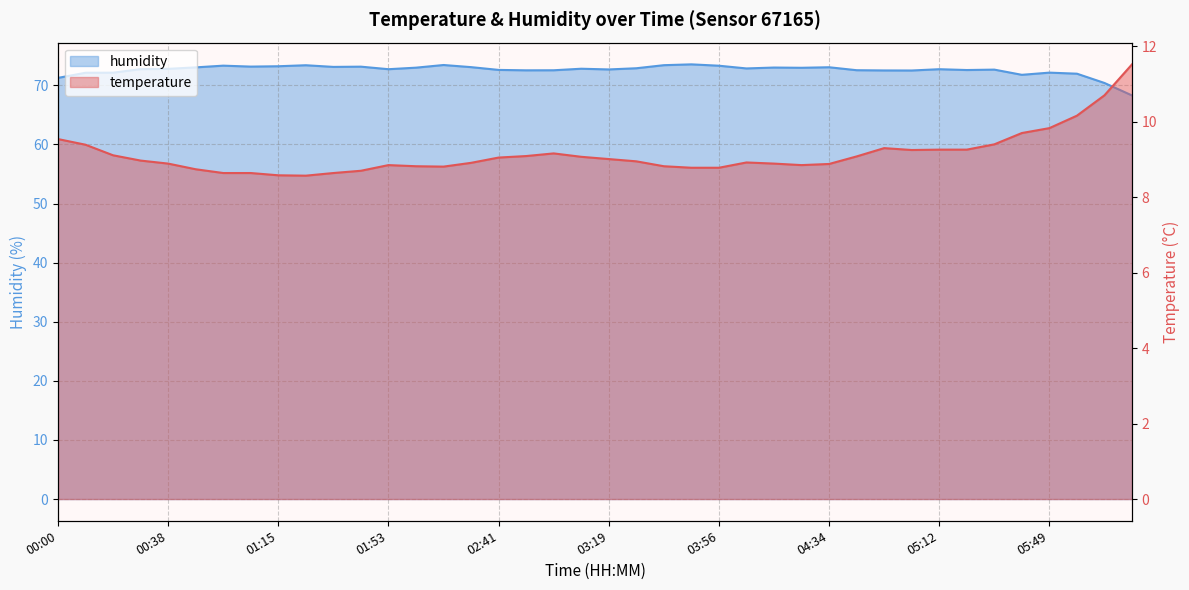

At which label is humidity closest to 70?

06:08